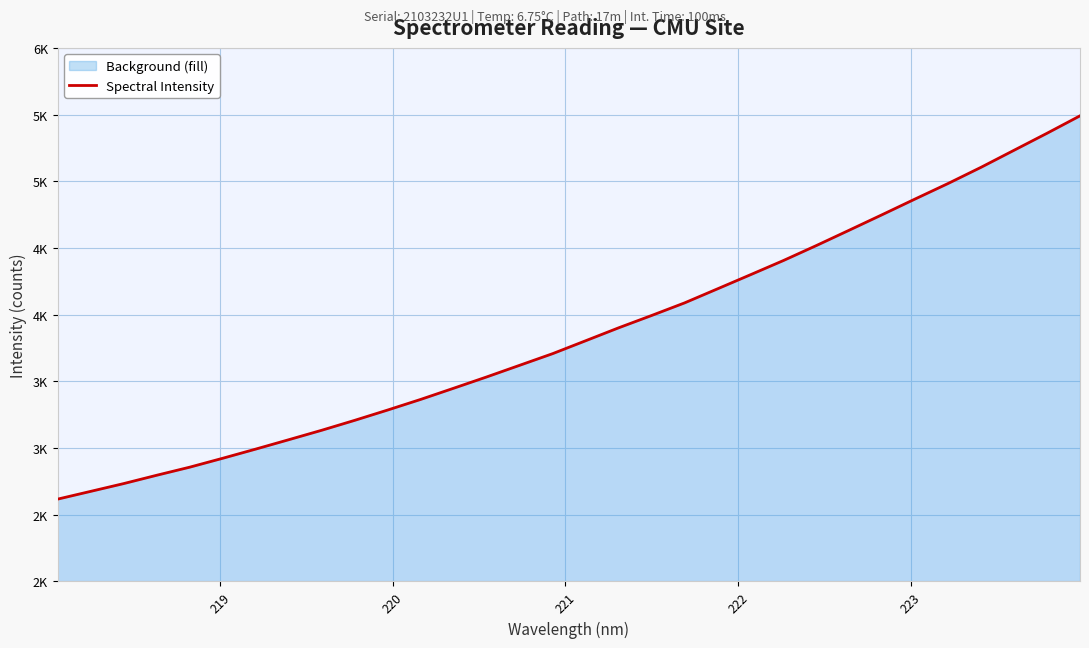

What is the average value?

3862.2